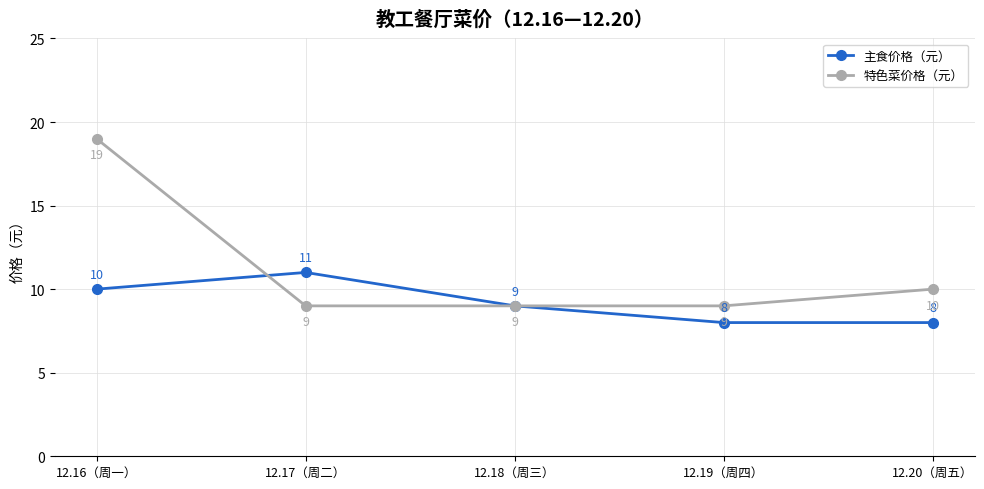

What is the lowest value of the 主食价格（元） series?

8